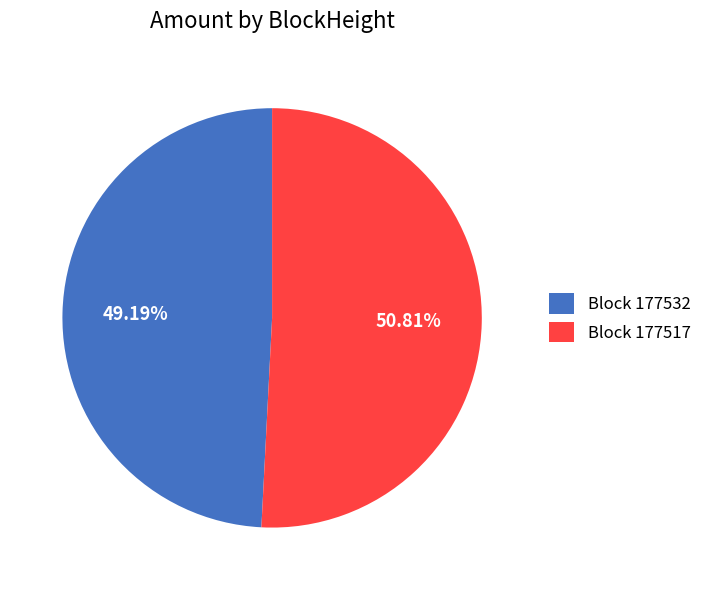

Which category accounts for the majority?

Block 177517